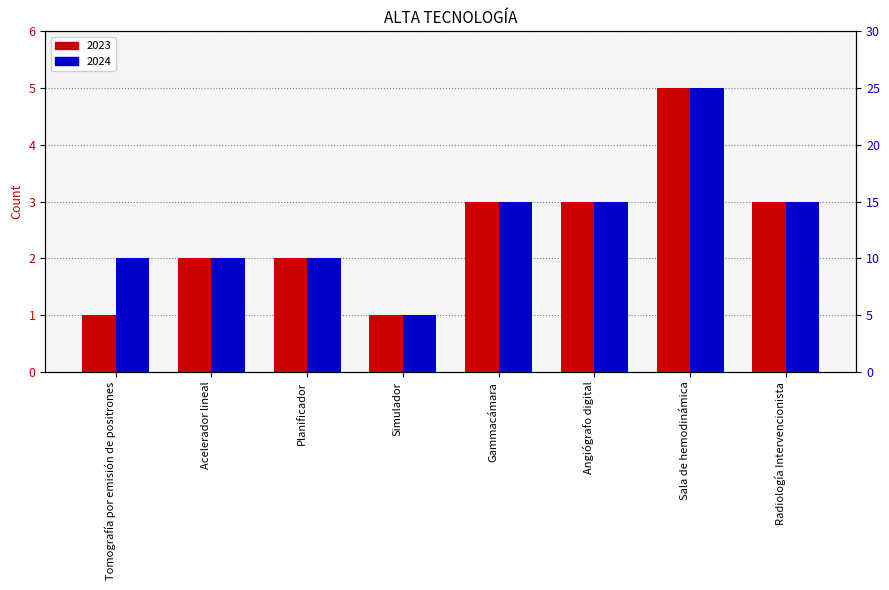

What is the highest value of the 2023 series?

5